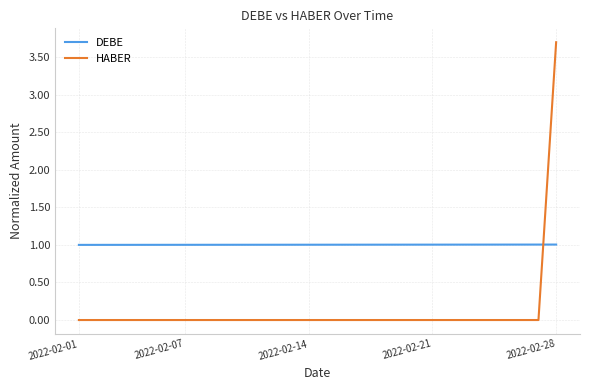

True or false: DEBE and HABER cross at least once.

True